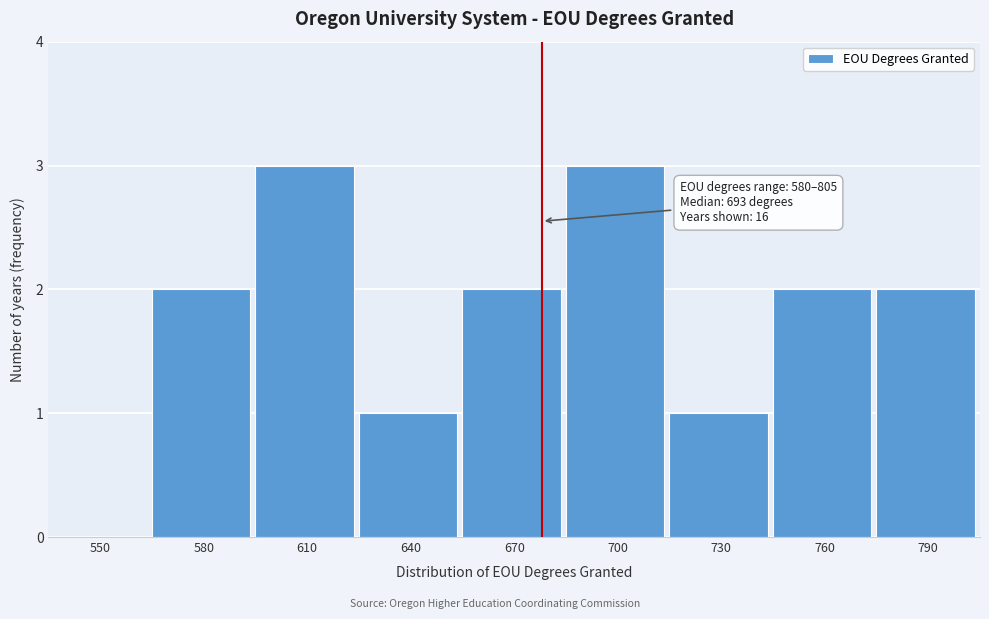

Reading left to right, what are all the values shown in this chart?

550=0	580=2	610=3	640=1	670=2	700=3	730=1	760=2	790=2